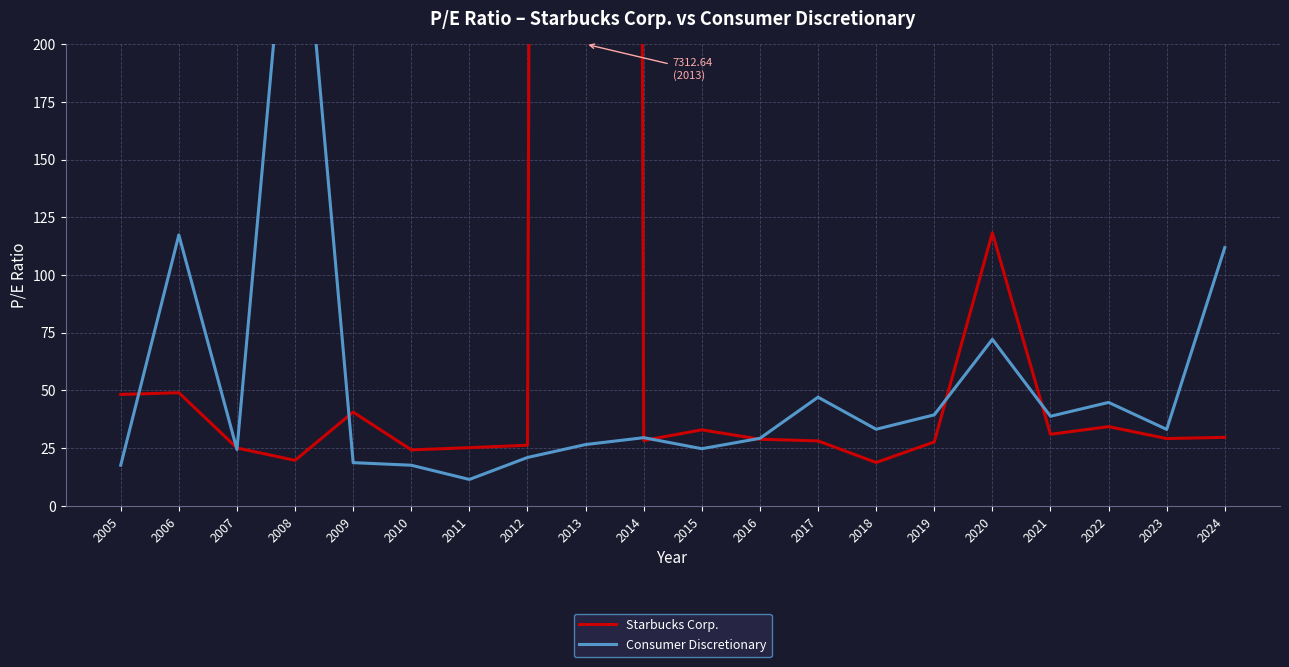

Which category has the highest value in the Starbucks Corp. series?

2013